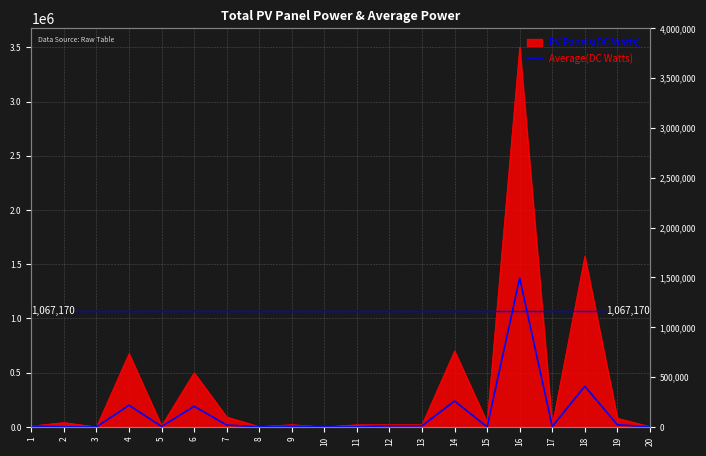

What is the value of the 1st point from the left?

8000